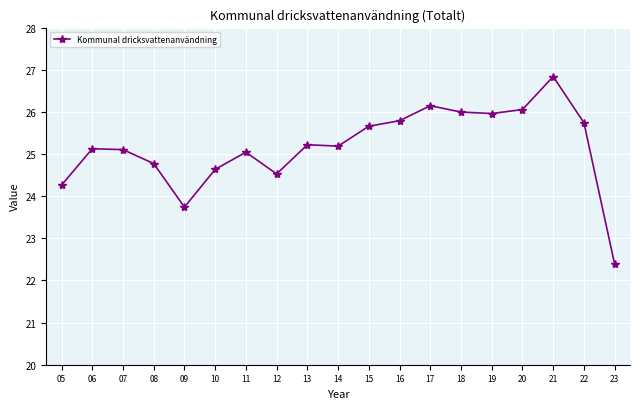

What is the sum of the values at 13 and 21?

52.1